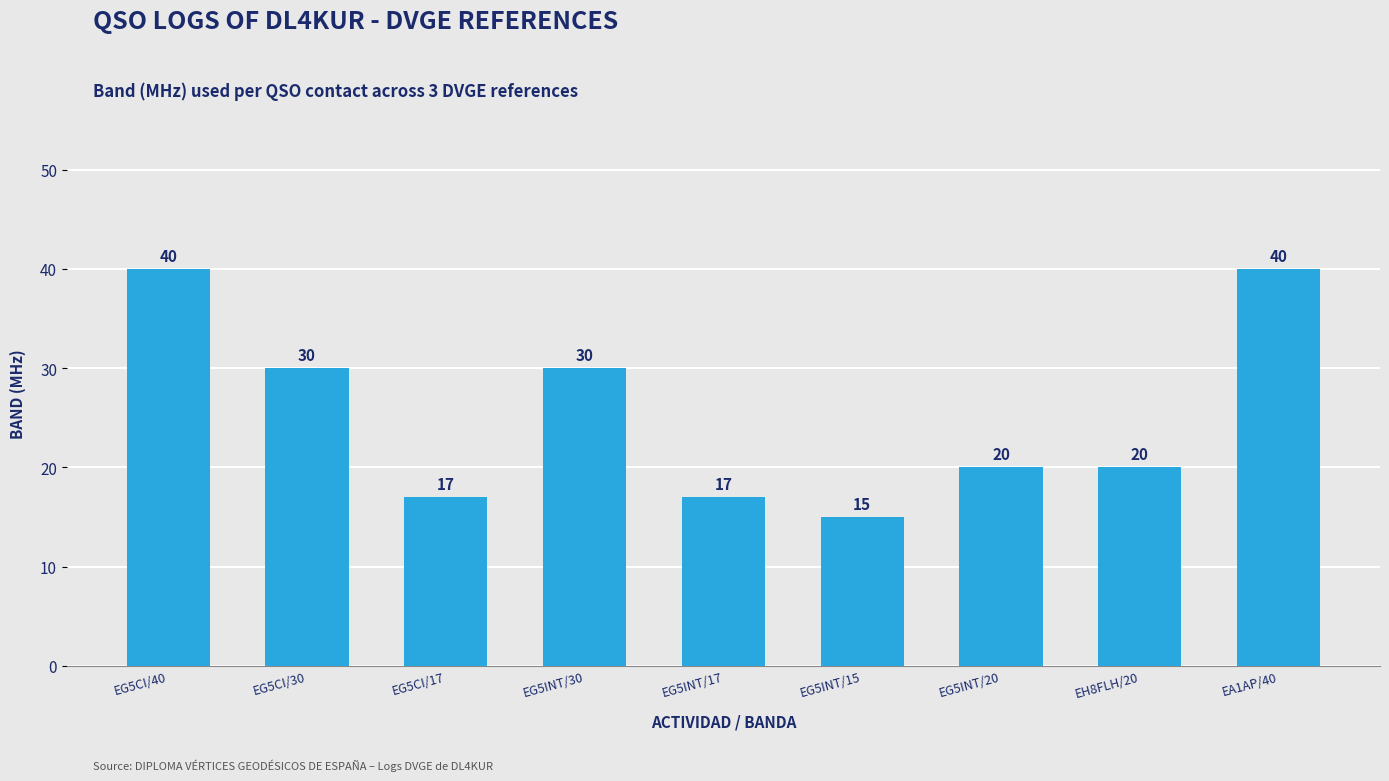

What is the label of the 8th bar from the left?

EH8FLH/20